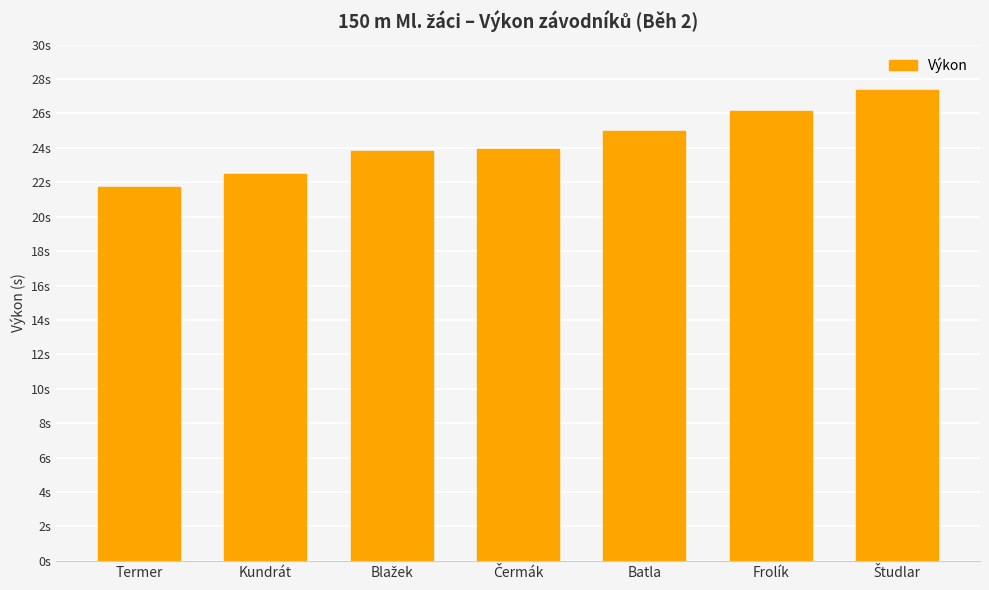

The chart shows a value of 26.2 at Frolík. True or false?

True